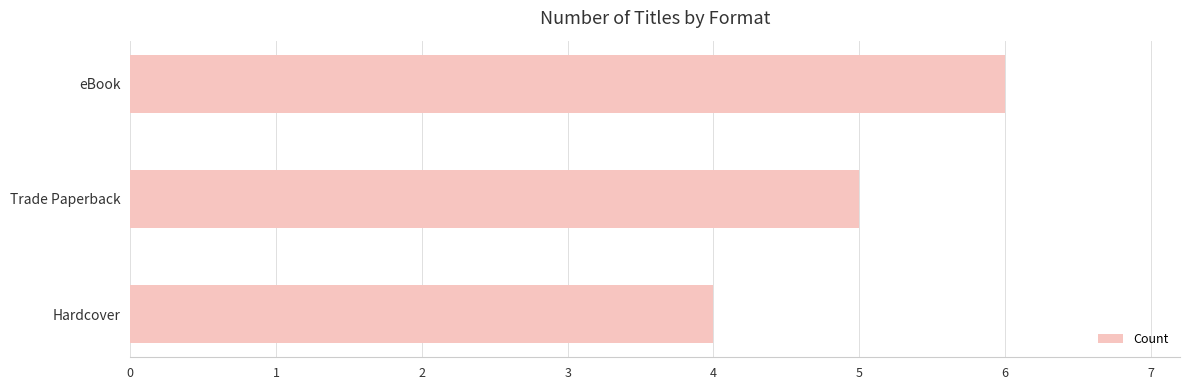

How many values are below 5?

1